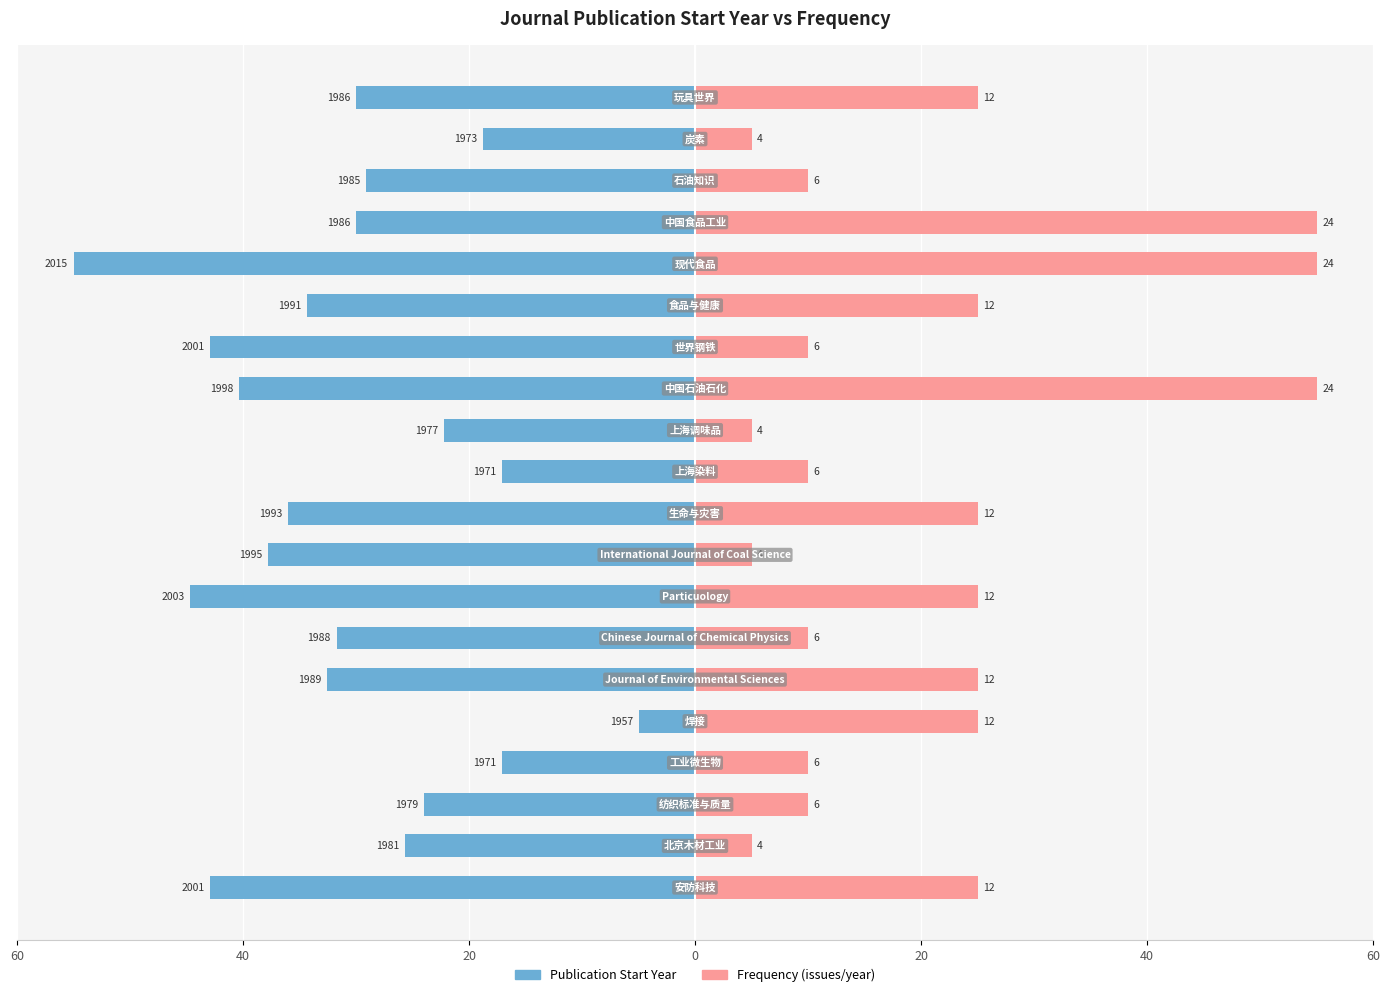

What is the value of the Publication Start Year bar at the 20th from the left?

-30.0